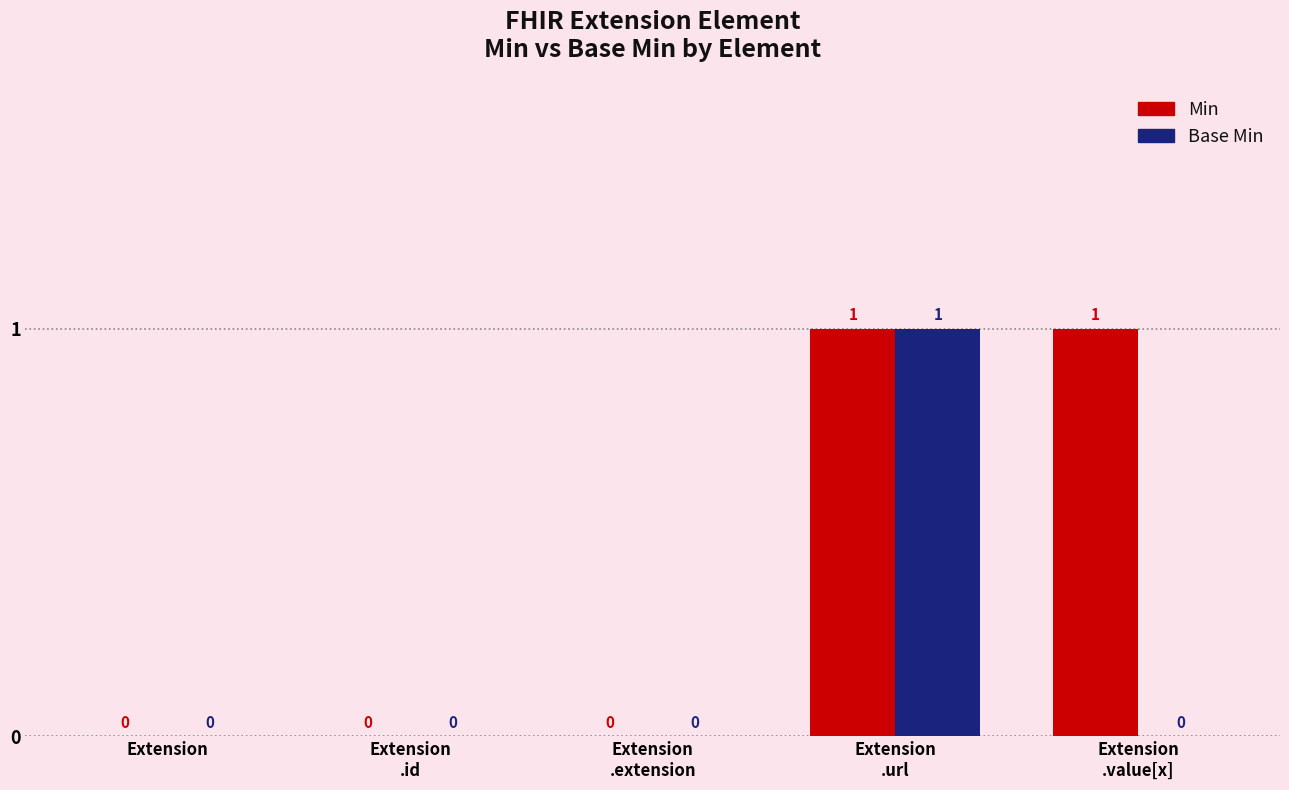

Is it true that Base Min equals 0 at Extension?

True